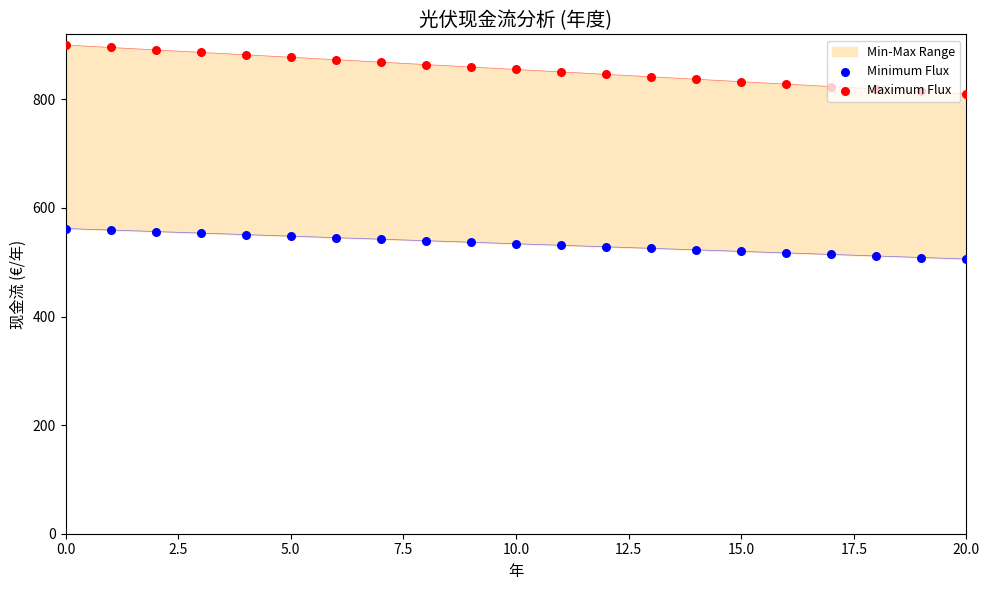

Which series reaches the minimum Y coordinate?

Minimum Flux